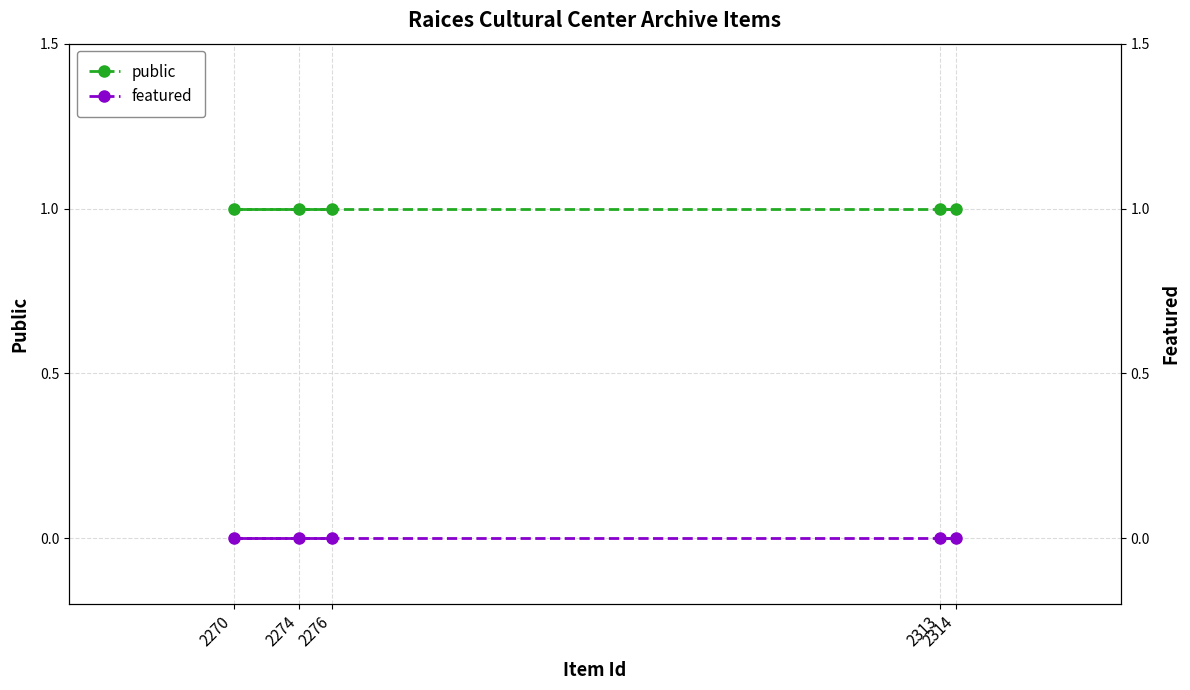

Which series has the largest range (max minus min)?

public